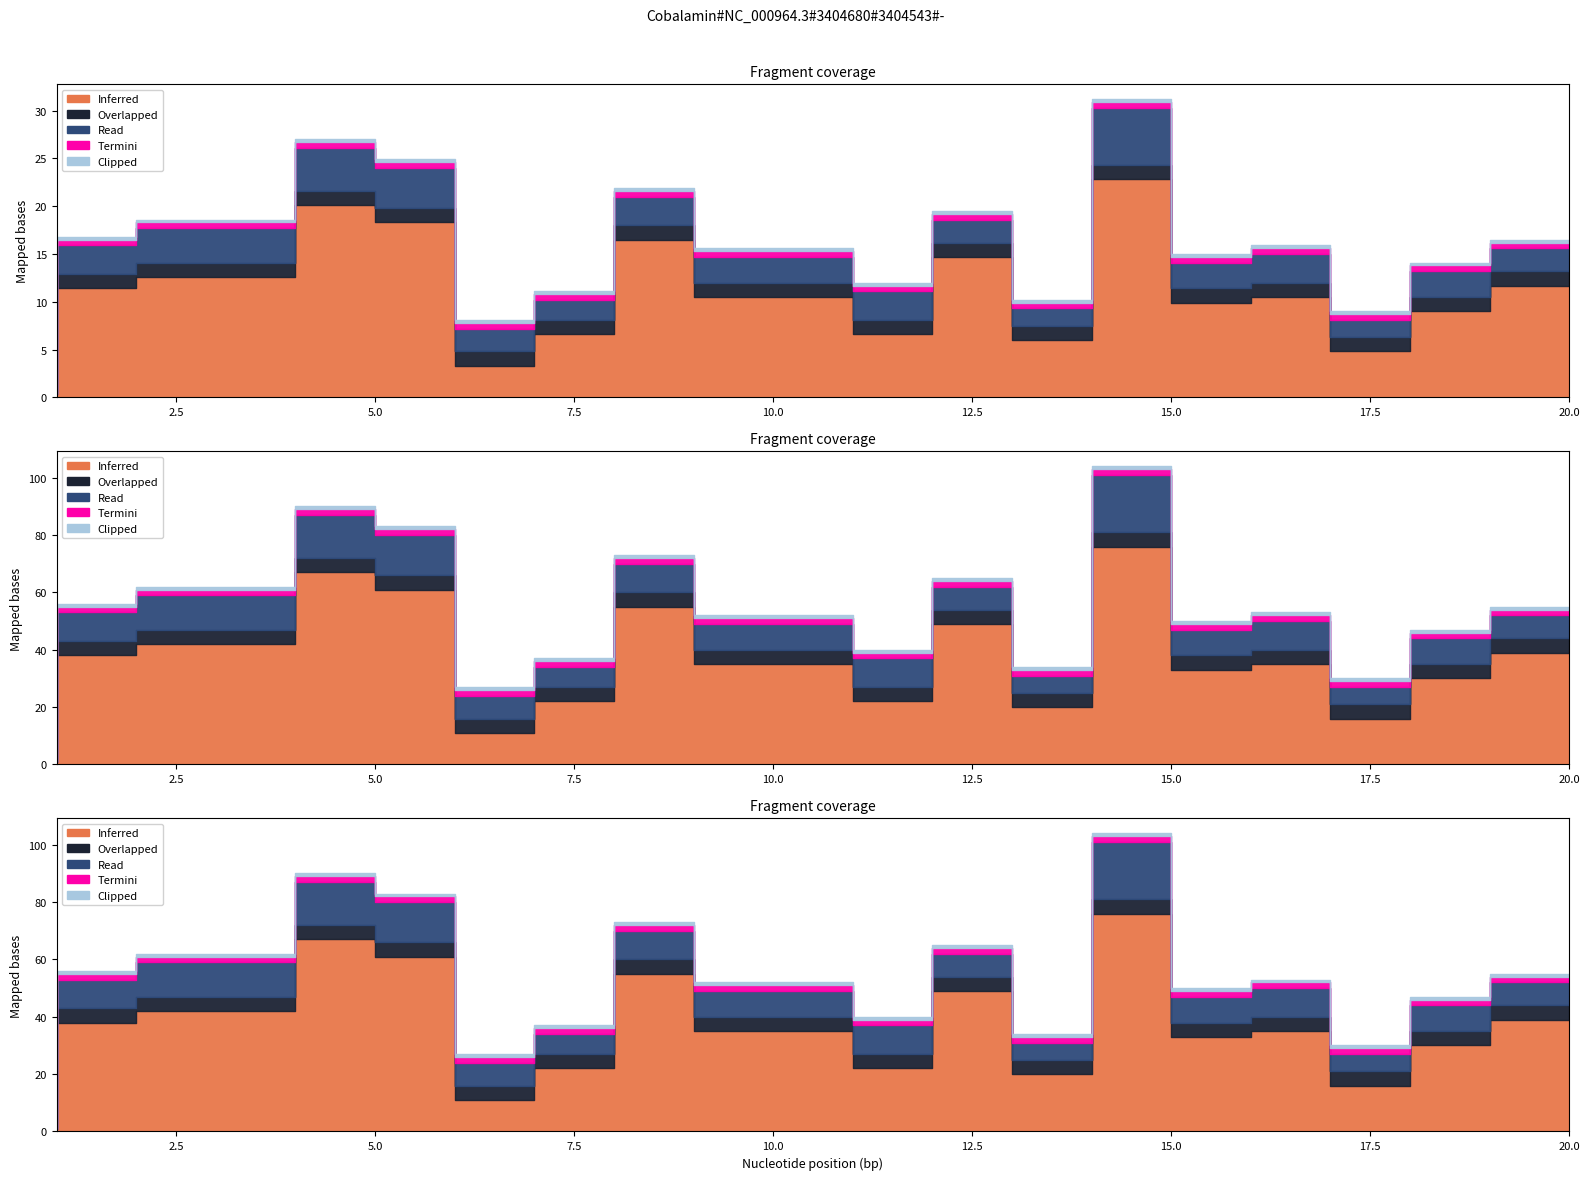

How many values in the Clipped series are below 1?

1